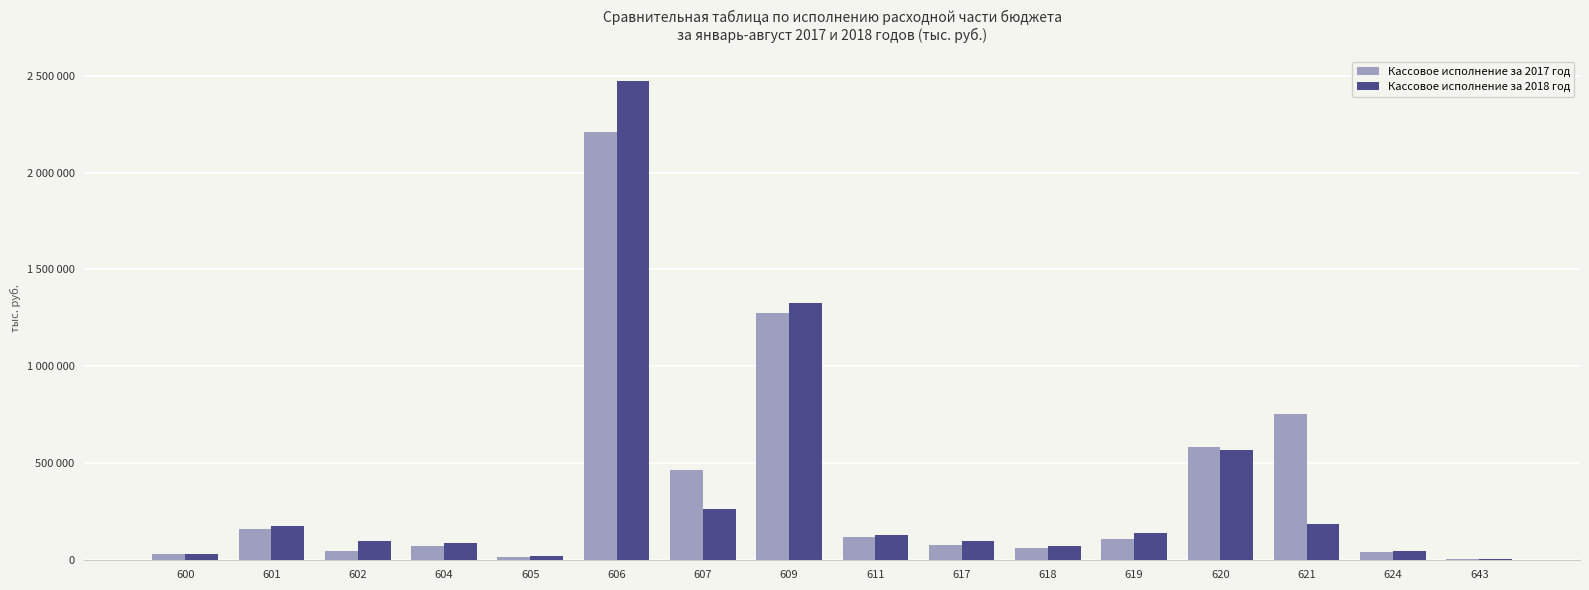

At which label does Кассовое исполнение за 2018 год first exceed 129109?

601